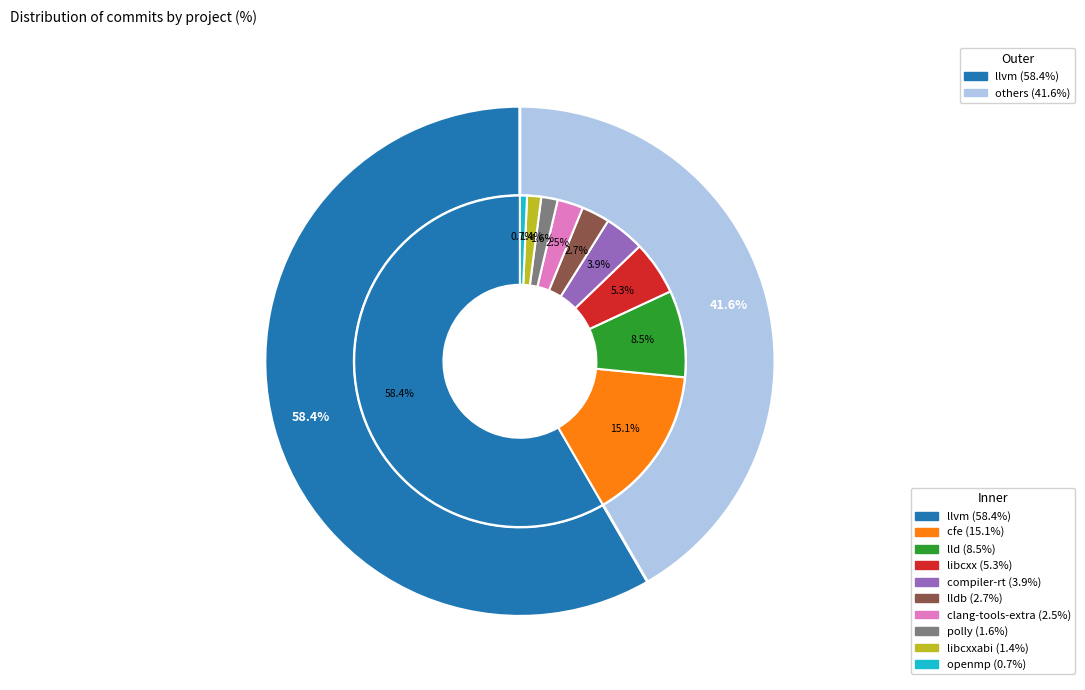

To the nearest percent, what is the average slice percentage?

10%